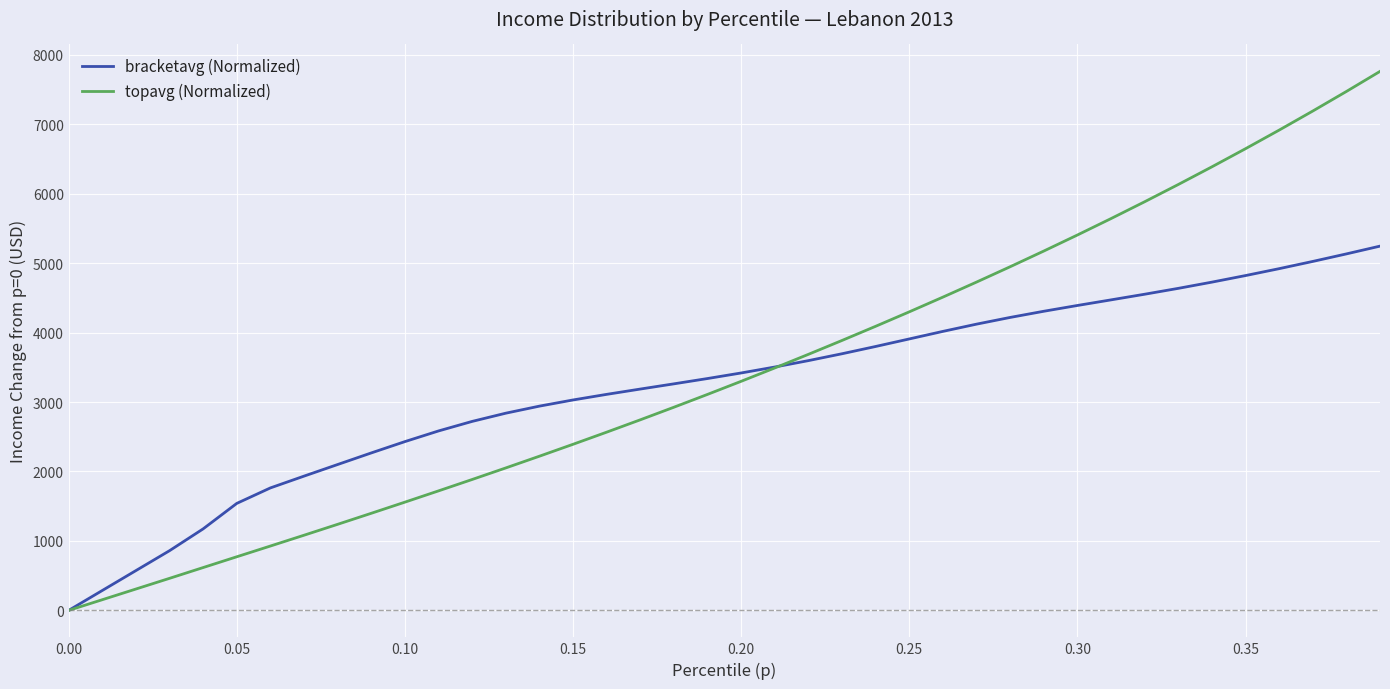

Reading left to right, extract all data points from this chart.

bracketavg (Normalized): 0.0	859.5	1173.8	1540.5	1763.4	1933.1	2100.2	2267.0	2429.8	2583.4	2720.7	2839.0	2940.6	3029.5	3110.1	3186.4	3261.5	3338.0	3418.0	3503.7	3595.8	3694.7	3799.4	3907.8	4016.6	4120.9	4217.5	4306.3	4389.6	4470.3	4551.5	4636.0	4725.6	4820.3	4919.5	5023.7	5132.0	5244.1
topavg (Normalized): 0.0	461.7	616.9	772.1	926.7	1082.3	1239.4	1398.1	1558.4	1720.6	1884.6	2050.9	2219.7	2391.2	2565.8	2743.6	2924.8	3109.5	3298.0	3490.1	3686.1	3886.0	4089.9	4297.8	4509.8	4726.2	4947.1	5172.9	5403.9	5640.4	5882.6	6130.9	6385.4	6646.3	6913.9	7188.5	7470.2	7759.4